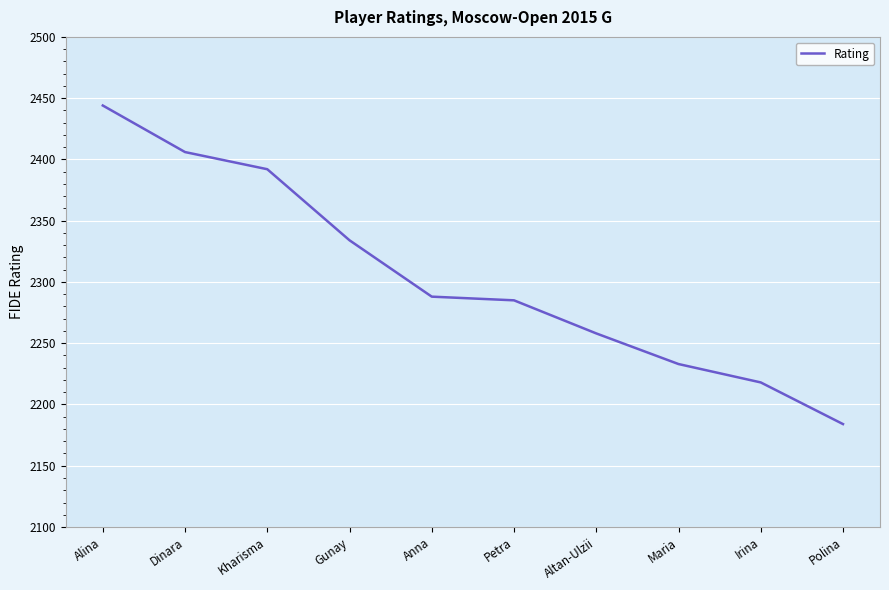

What is the difference between the values at Alina and Altan-Ulzii?

186